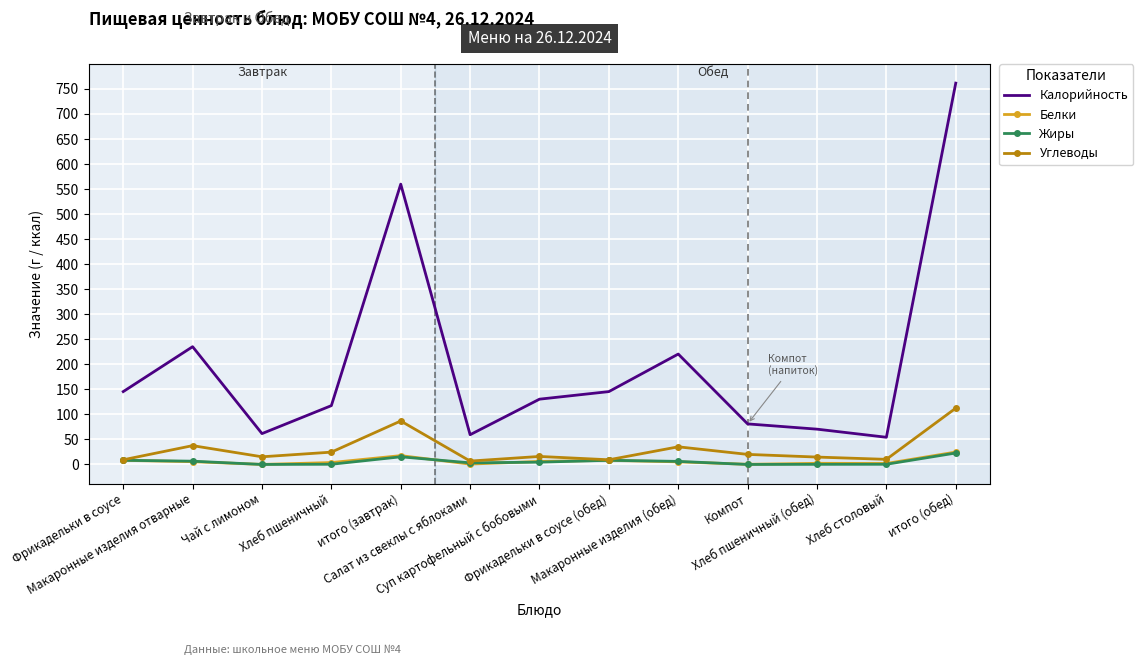

Which series has the largest range (max minus min)?

Калорийность